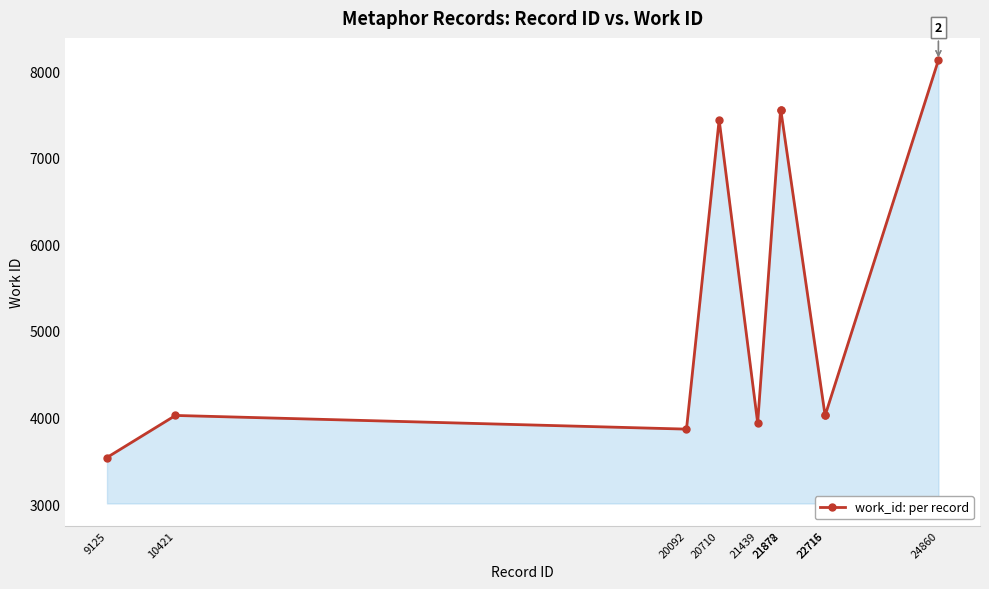

At which category does the data reach its first local valley?

20092